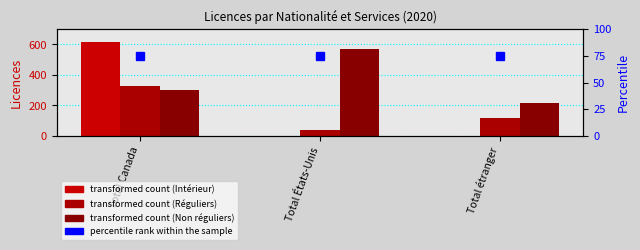

The value of Réguliers at Total États-Unis is 42. True or false?

True